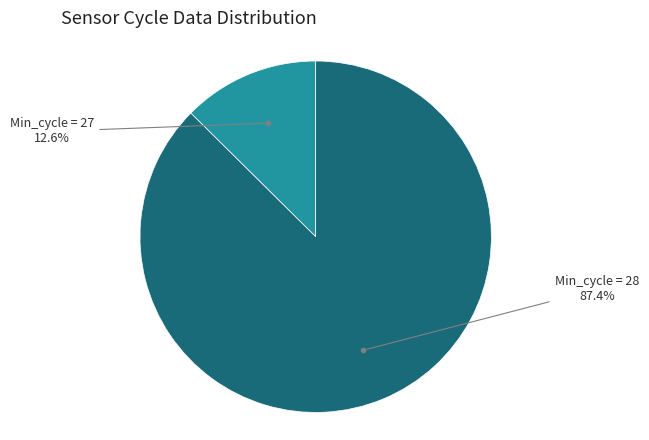

Is there a majority slice in this chart?

Yes